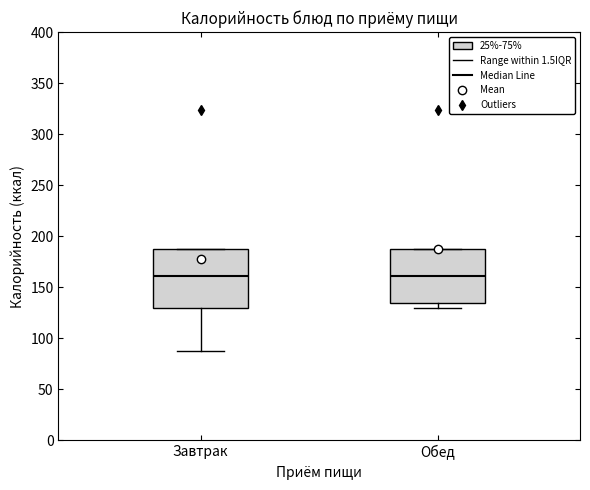

Reading left to right, transcribe this box plot: for each box, give where its median line is, the range the box spans, and where its two whiskers end, as read against the y-axis. The values are not printed on the chart, so give them approximately, as read against the axis.

Завтрак: median 160, box 130 to 190, whiskers 90 to 190
Обед: median 160, box 135 to 190, whiskers 130 to 190